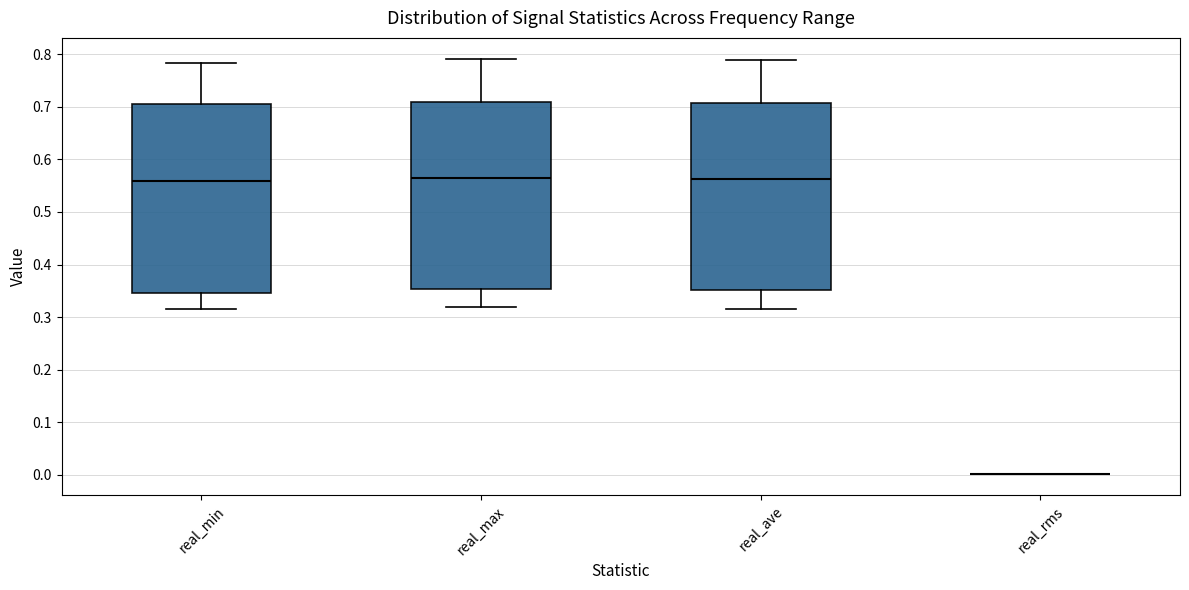

Reading left to right, read every box against the y-axis: the position of its median line, the range the box covers, and the ends of its whiskers. The values are not printed on the chart, so give them approximately, as read against the axis.

real_min: median 0.56, box 0.35 to 0.70, whiskers 0.31 to 0.78
real_max: median 0.57, box 0.35 to 0.71, whiskers 0.32 to 0.79
real_ave: median 0.56, box 0.35 to 0.71, whiskers 0.32 to 0.79
real_rms: box collapsed to a line at 0.00, whiskers 0.00 to 0.00